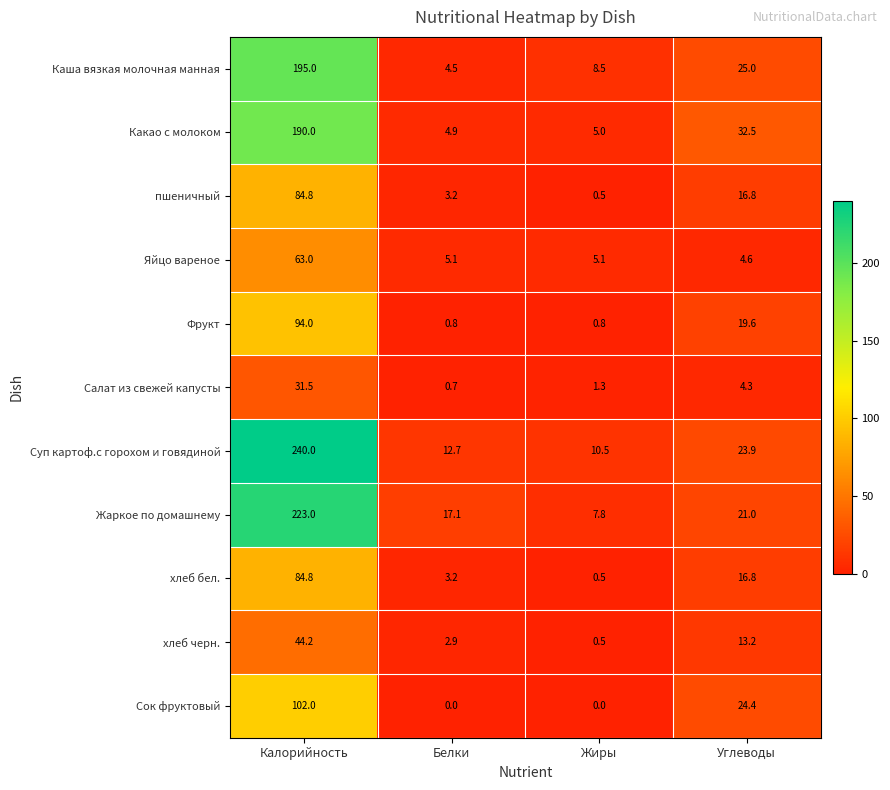

What is the total value across all series at Калорийность?

1352.3